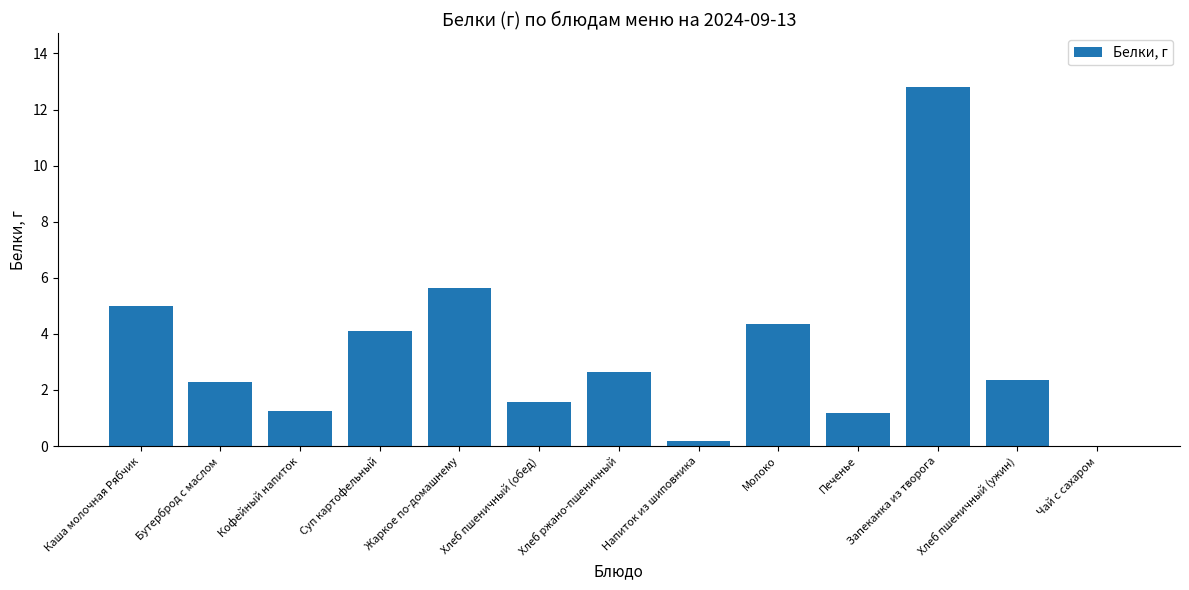

What is the greatest value displayed?

12.8